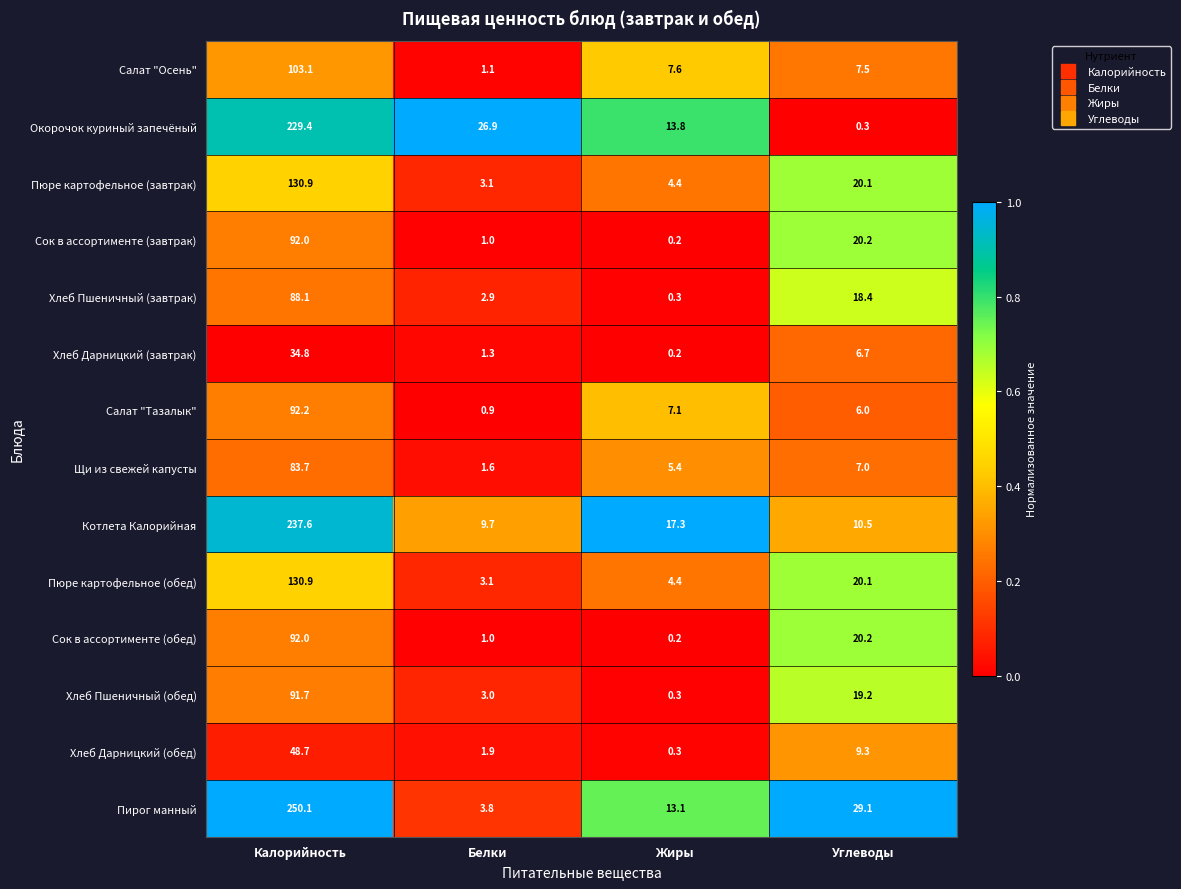

What is the average value of the Салат "Осень" series?

29.8